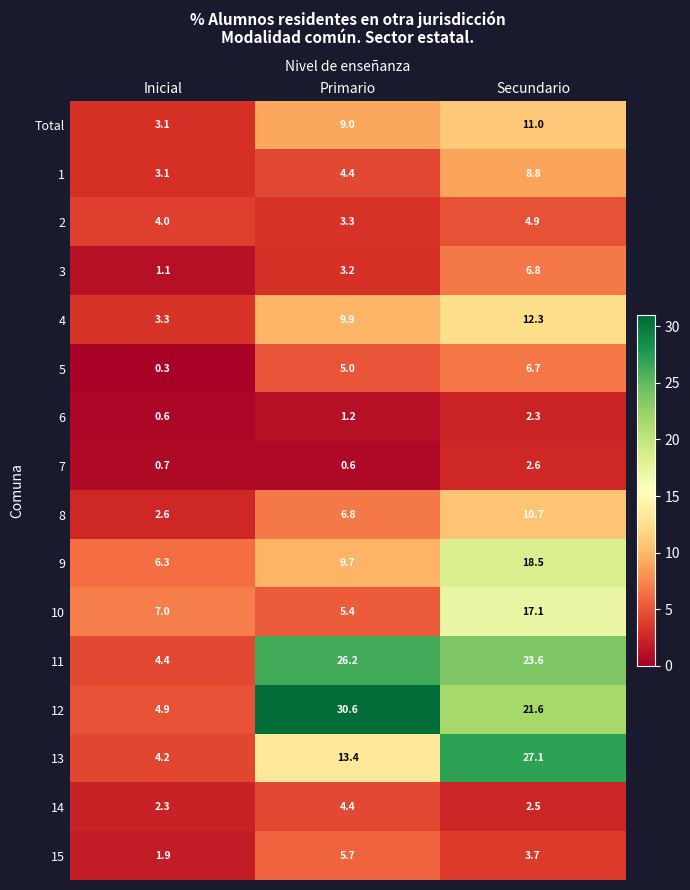

What is the total value across all series at Inicial?

49.8